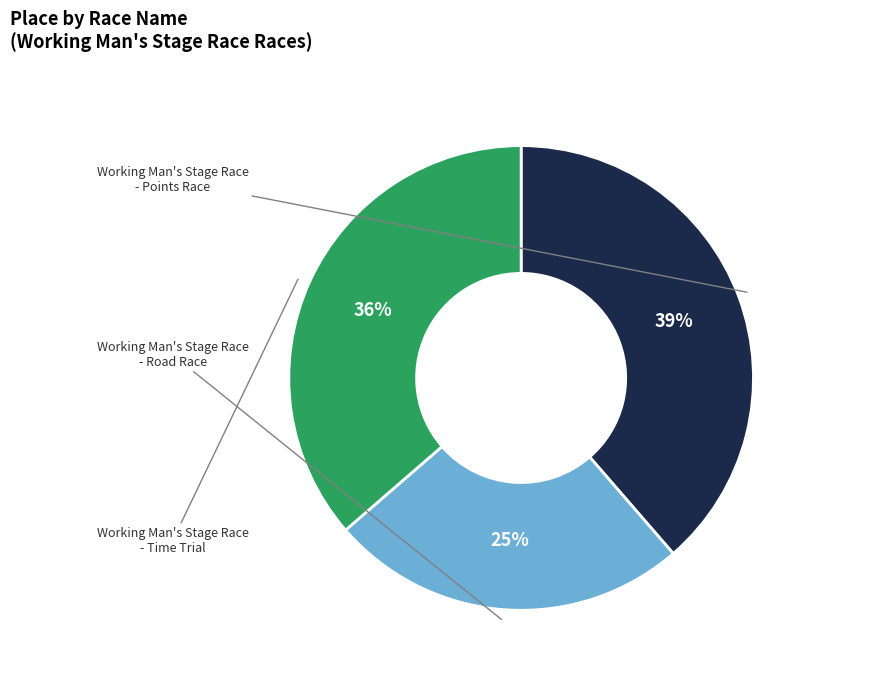

How many slices are in this pie chart?

3